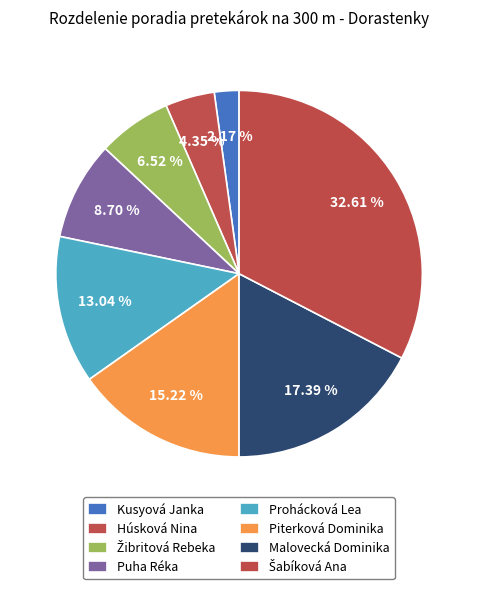

To the nearest percent, what is the average slice percentage?

12%